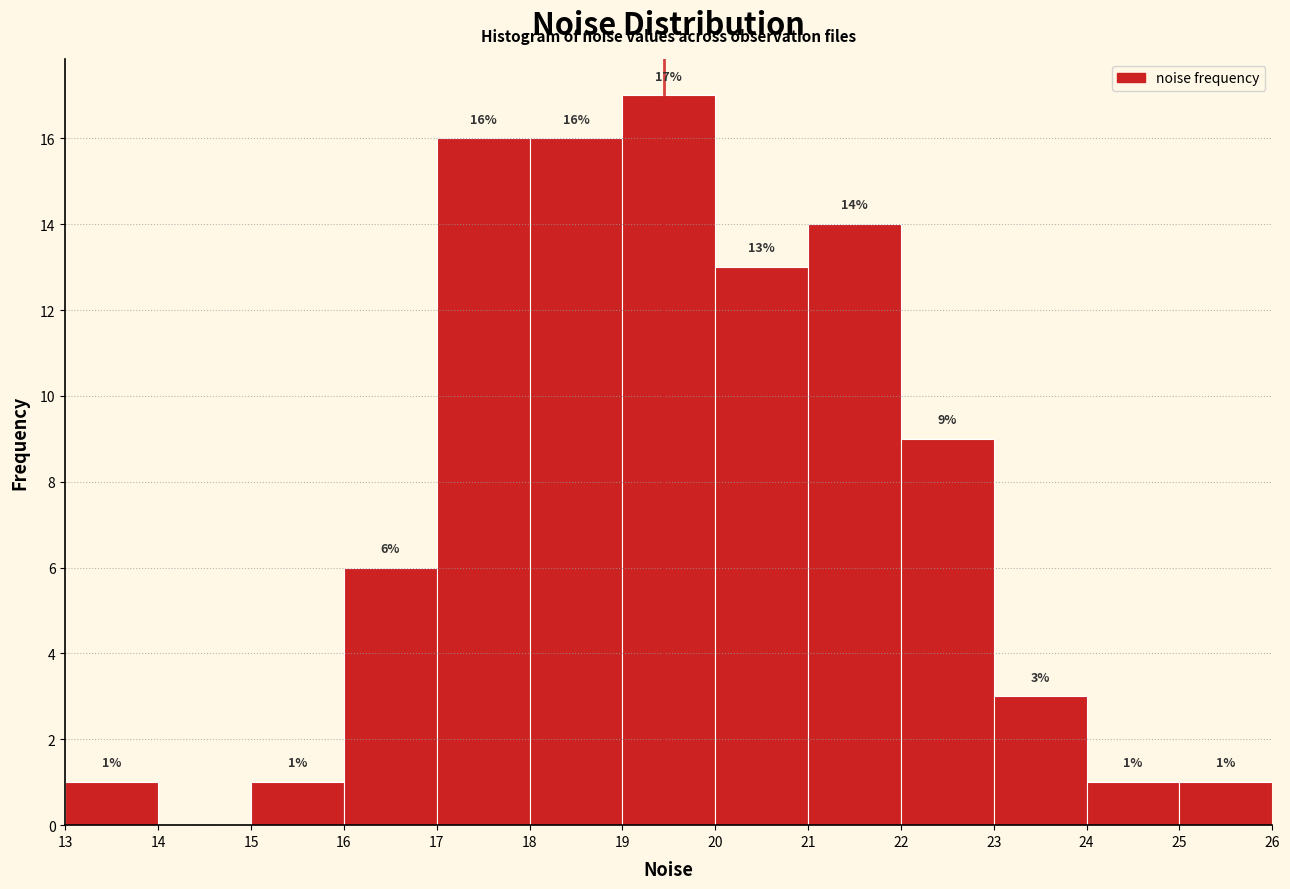

Which range on the x-axis has the tallest bar?

19 to 20